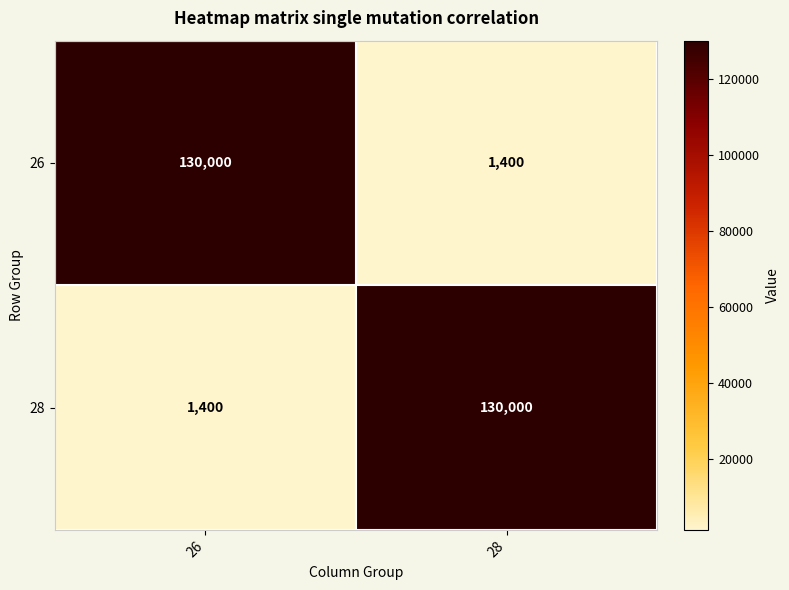

What is the sum of the 28 values at 26 and 28?

131400